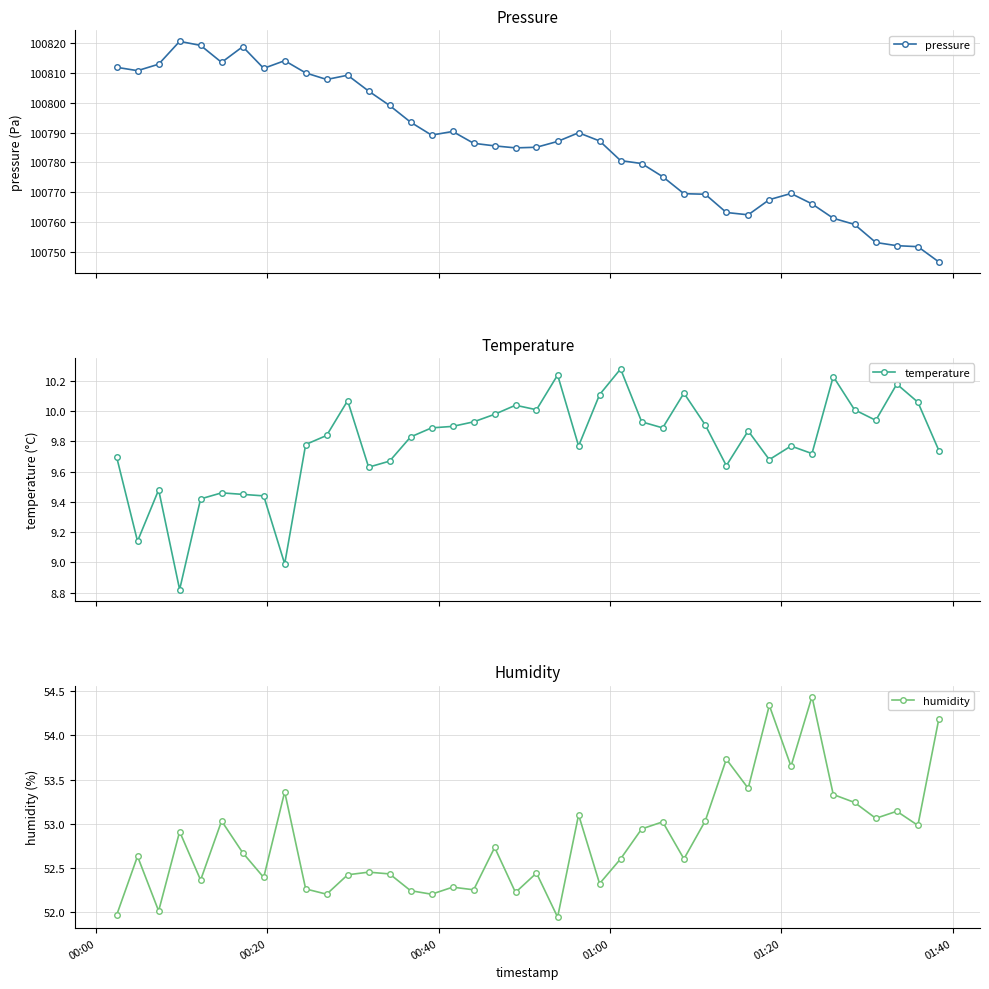

True or false: temperature has more than 0 points higher than both neighbors.

True